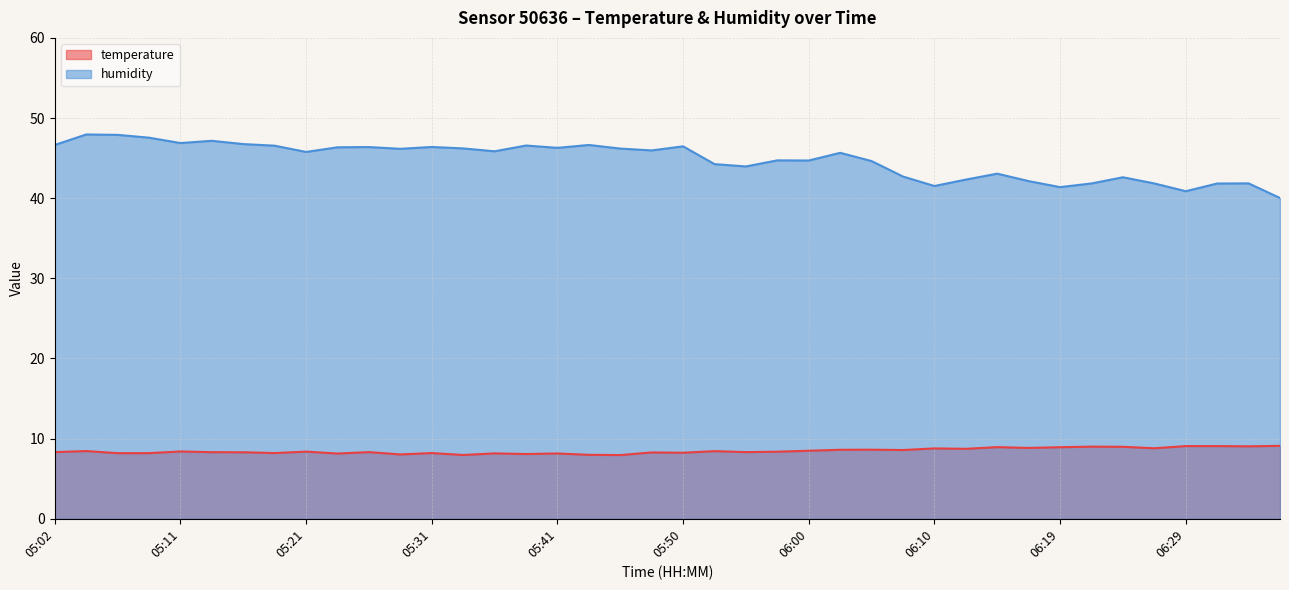

Which series has the widest spread of values?

humidity